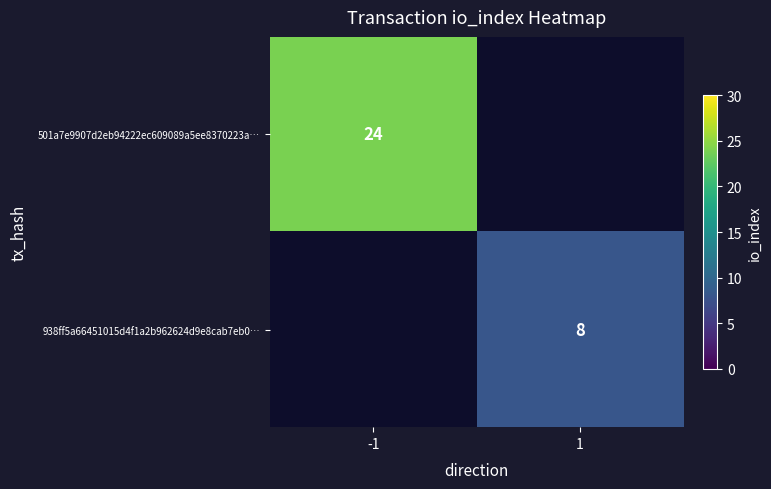

True or false: 501a7e9907d2eb94222ec609089a5ee8370223a… has a value of 24 at -1.

True